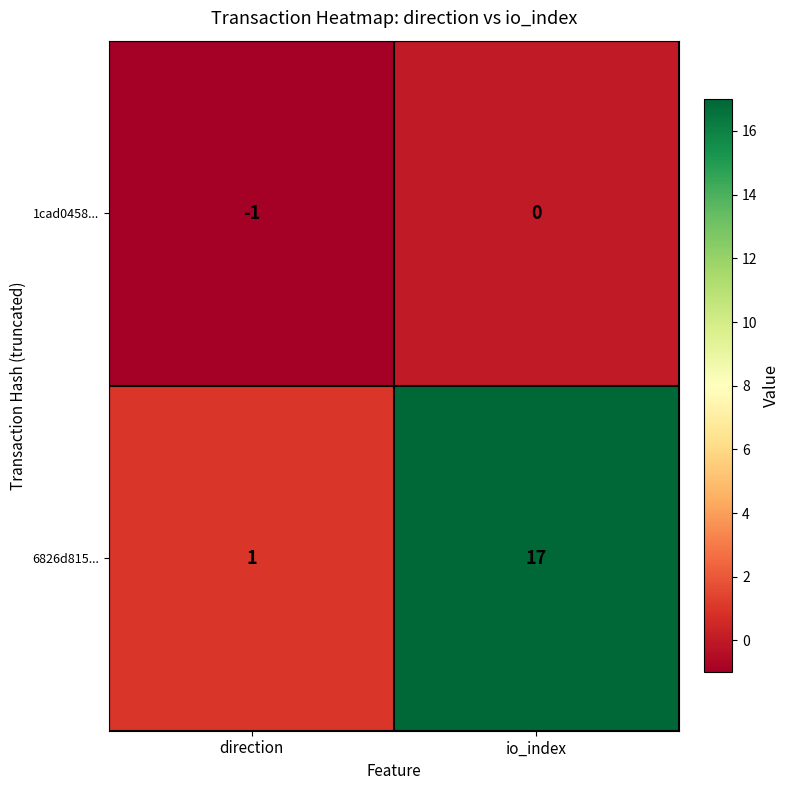

What value does the 6826d815... series have at io_index, to the nearest 10?

20